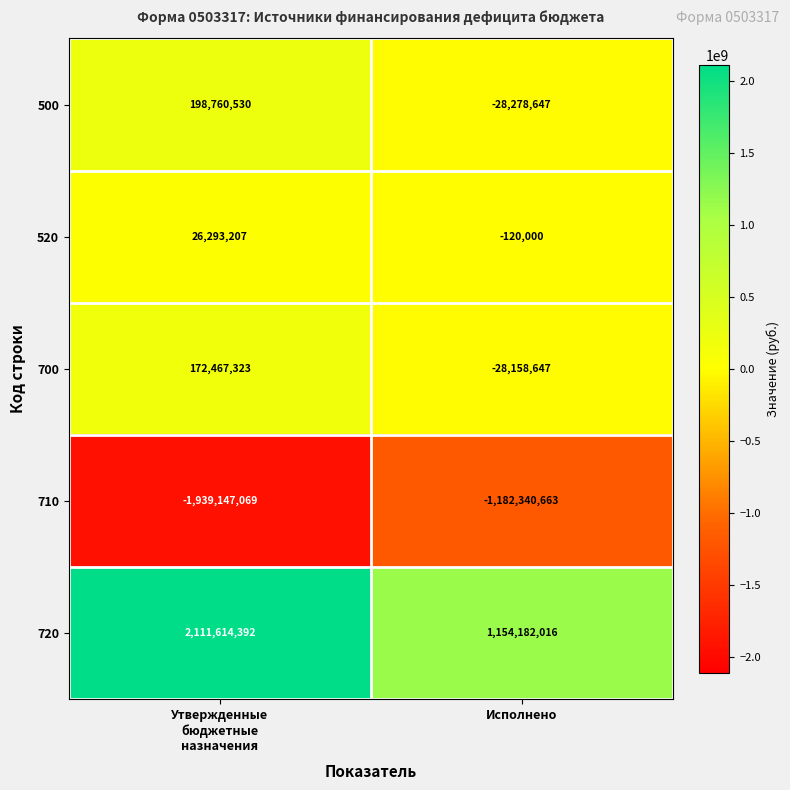

The 500 series shows -28278647 at Исполнено. True or false?

True